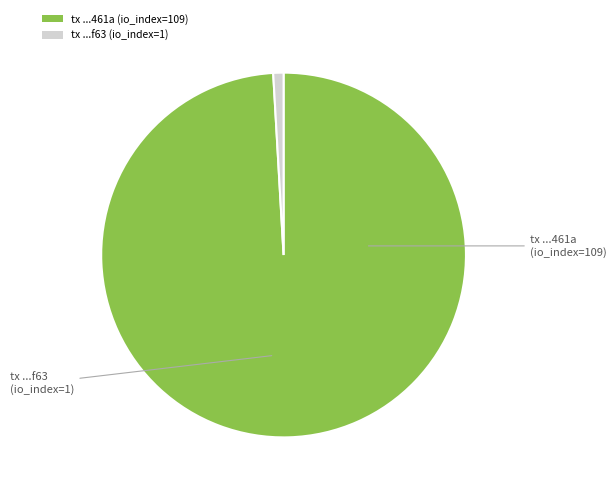

Which has a higher value, tx ...f63 (io_index=1) or tx ...461a (io_index=109)?

tx ...461a (io_index=109)